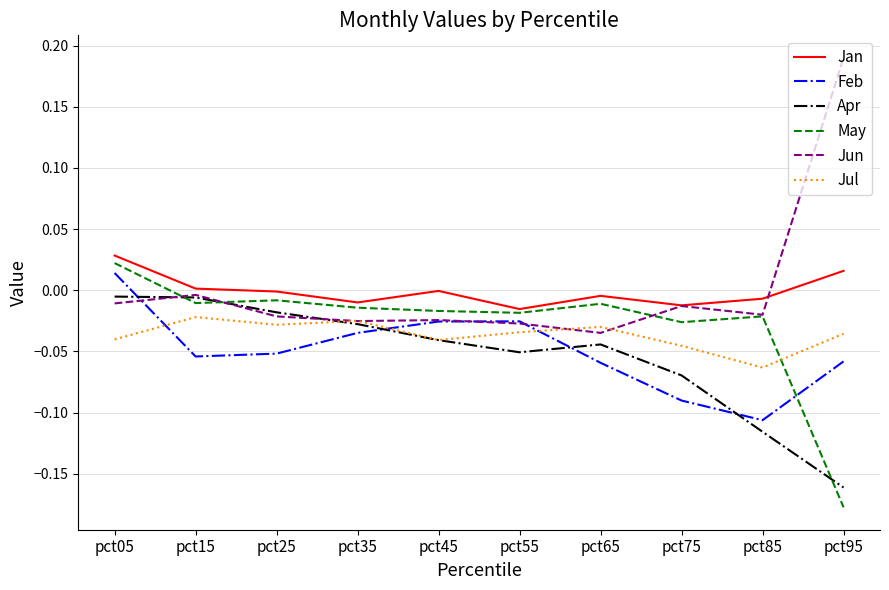

What are all the series names shown in the legend?

Jan, Feb, Apr, May, Jun, Jul